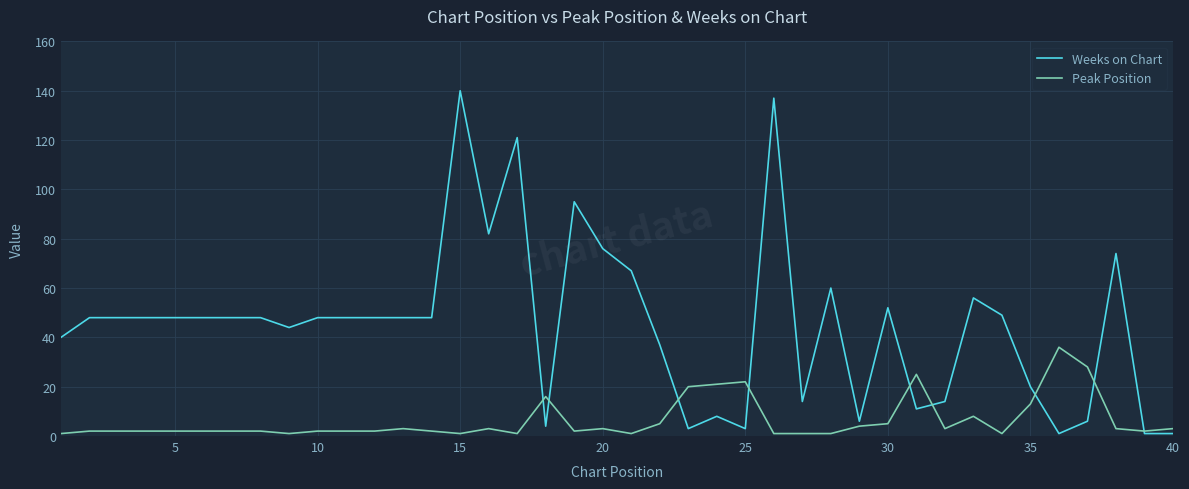

Rank the series by their average value, from highest to lowest.

Weeks on Chart, Peak Position